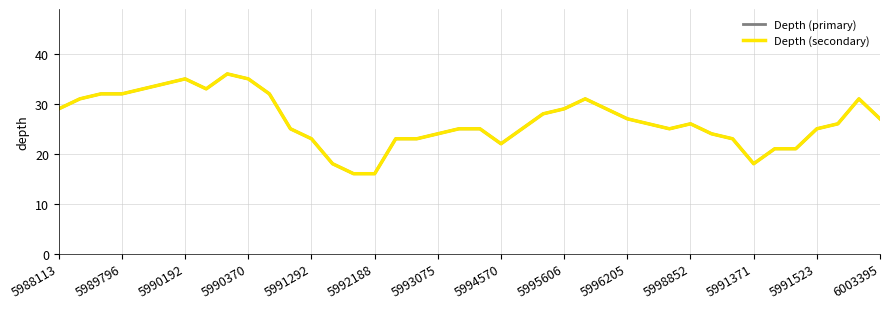

Is this an area chart (filled region under the line)?

No